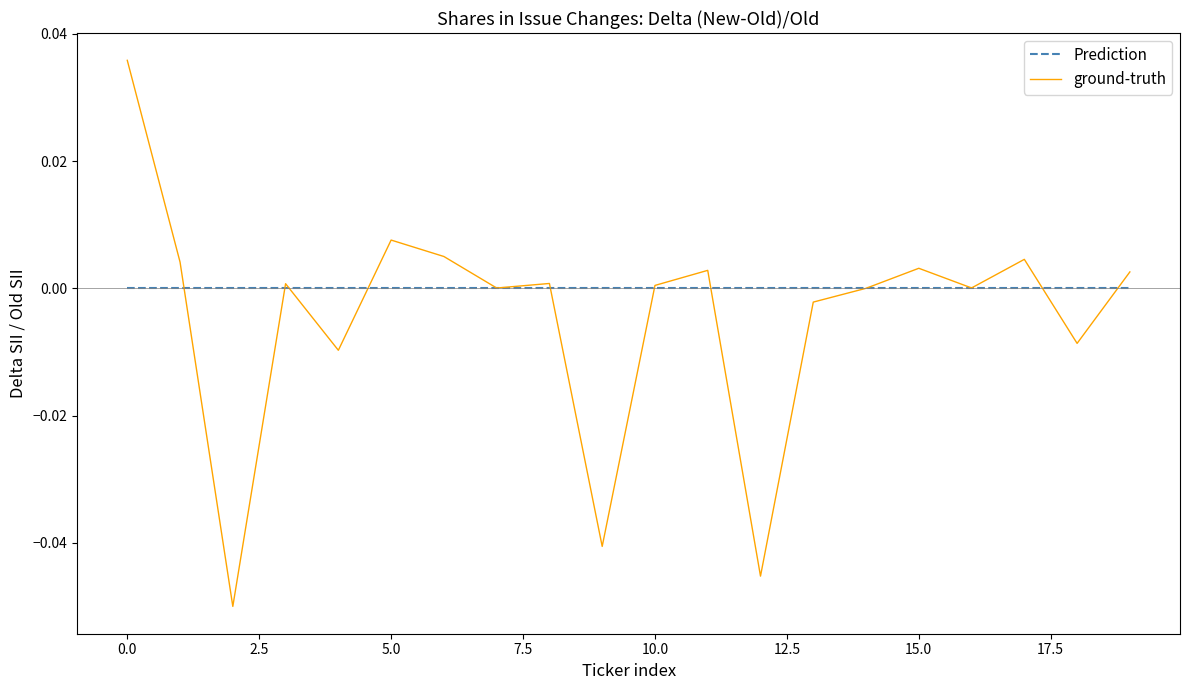

Does the chart display data point markers on the line(s)?

No